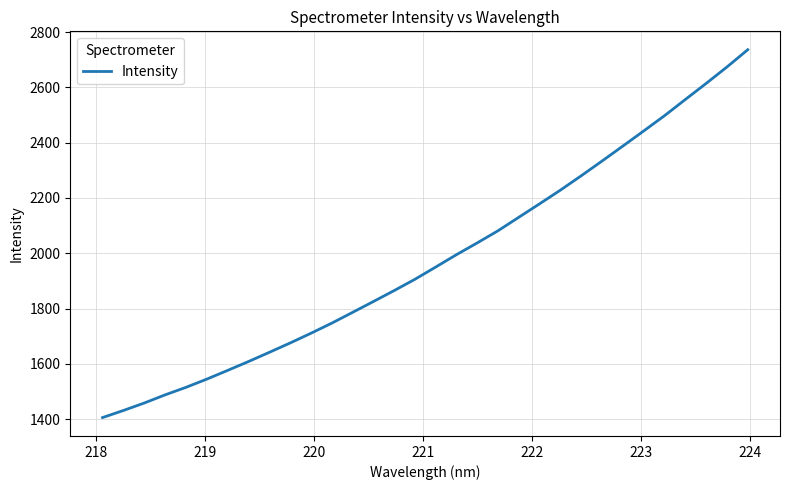

How many lines are shown in the chart?

1